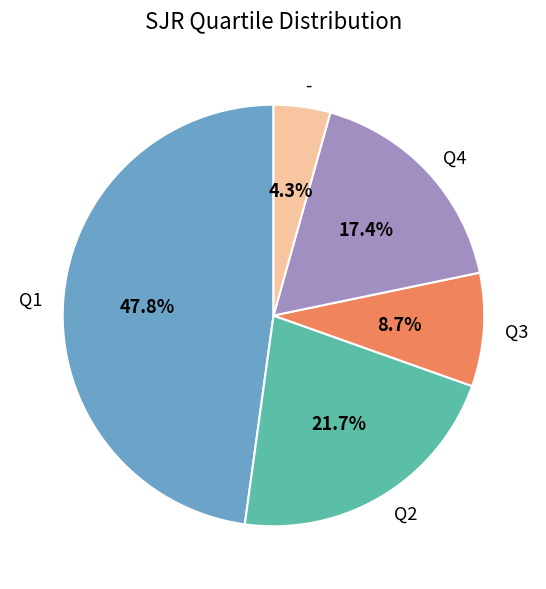

Is Q4 the majority of the pie?

No